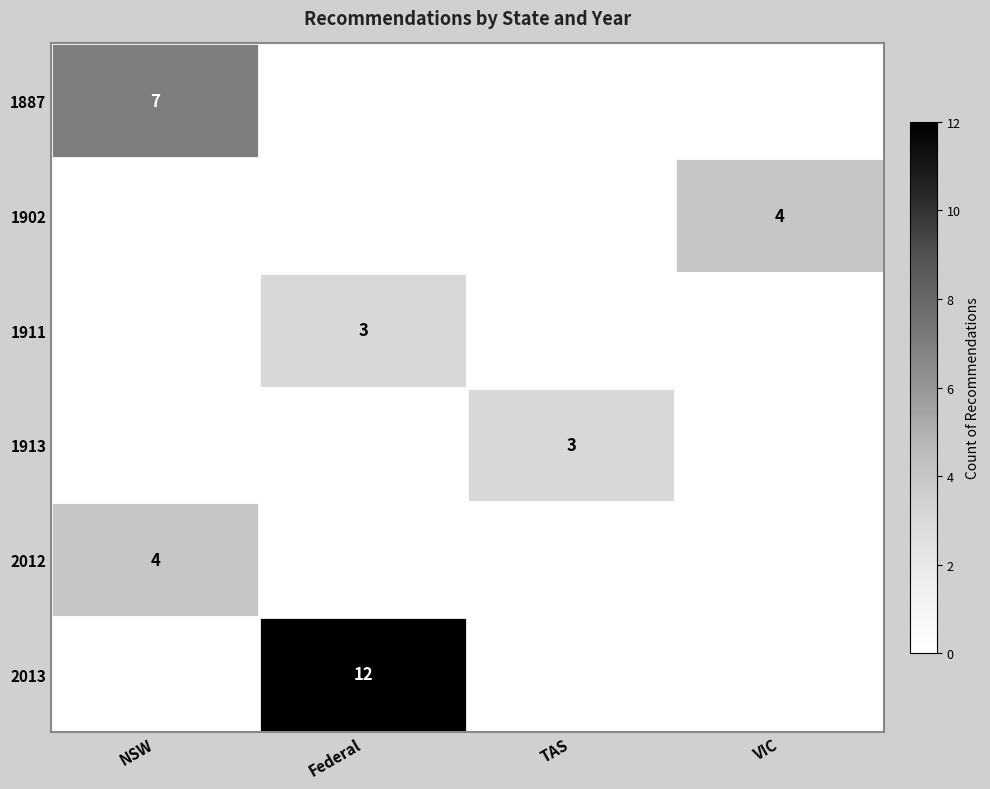

The 1902 series shows 4 at VIC. True or false?

True